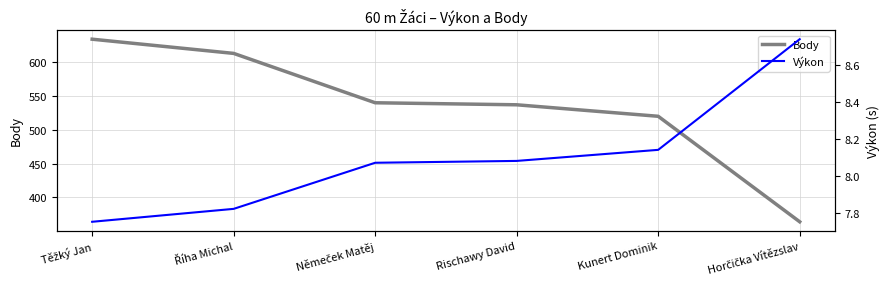

What is the difference between the Výkon values at Těžký Jan and Říha Michal?

0.1